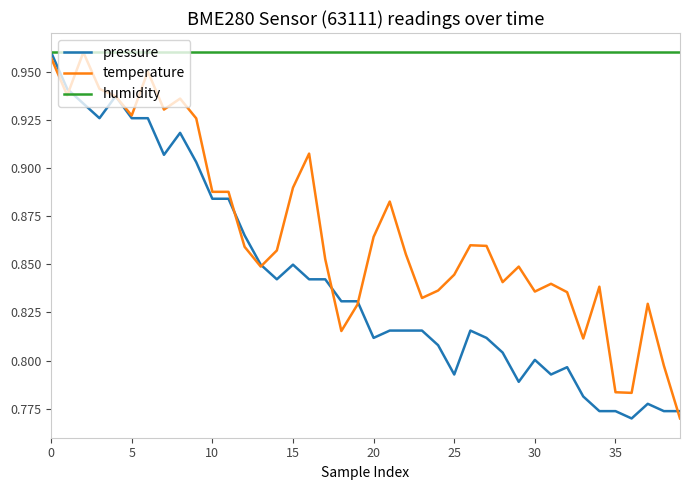

Which series has the largest total across all categories?

humidity